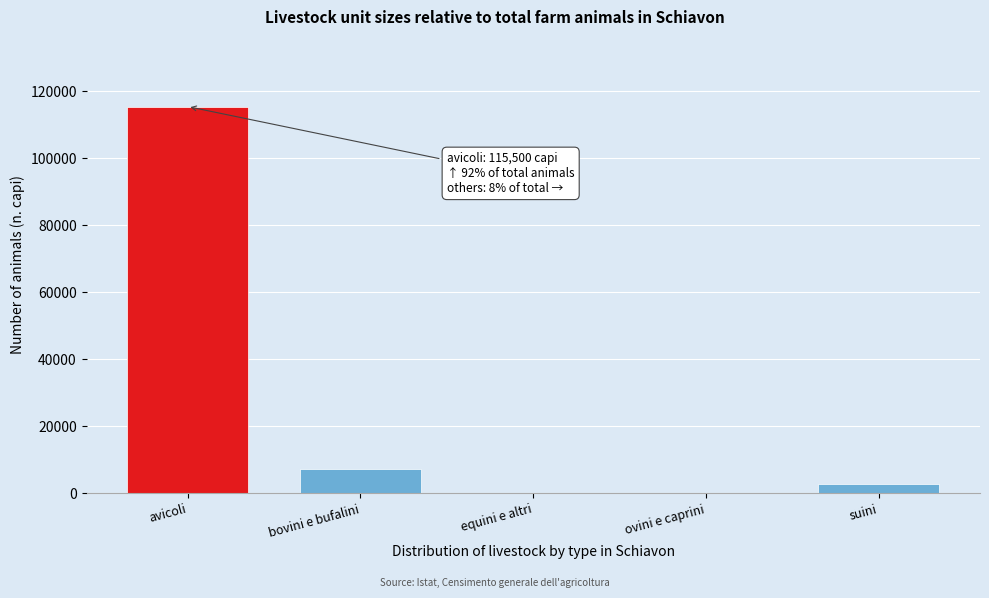

Reading left to right, list all the values displayed in this chart.

avicoli=115500	bovini e bufalini=7295	equini e altri=0	ovini e caprini=0	suini=2601